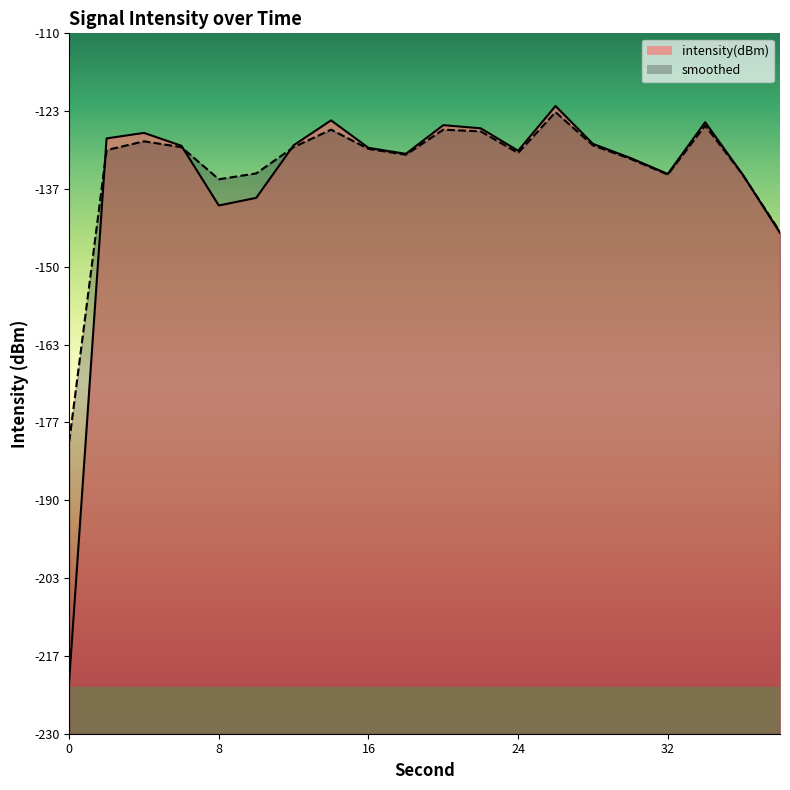

Reading left to right, what are all the values shown in this chart?

intensity(dBm): -220.9	-128.0	-127.1	-129.3	-139.5	-138.2	-129.2	-124.9	-129.6	-130.6	-125.7	-126.3	-130.1	-122.4	-128.9	-131.3	-134.1	-125.2	-134.2	-144.2
smoothed: -180.0	-130.0	-128.5	-129.5	-135.0	-134.0	-129.5	-126.5	-129.8	-130.8	-126.5	-126.8	-130.5	-123.5	-129.2	-131.5	-134.2	-125.8	-134.2	-144.0